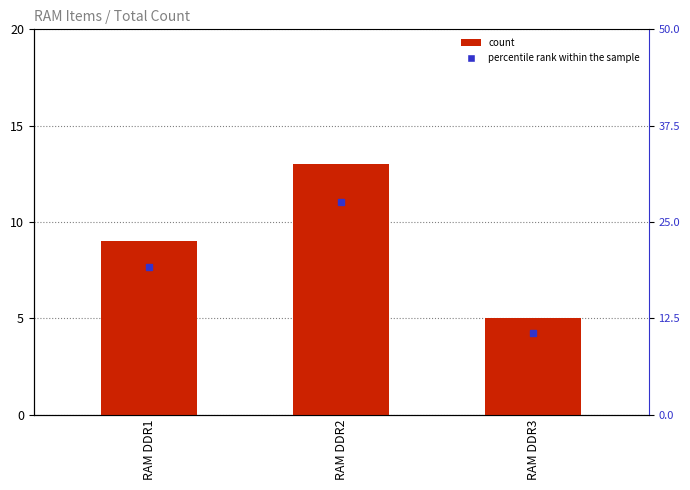

What is the minimum value shown in the chart?

5